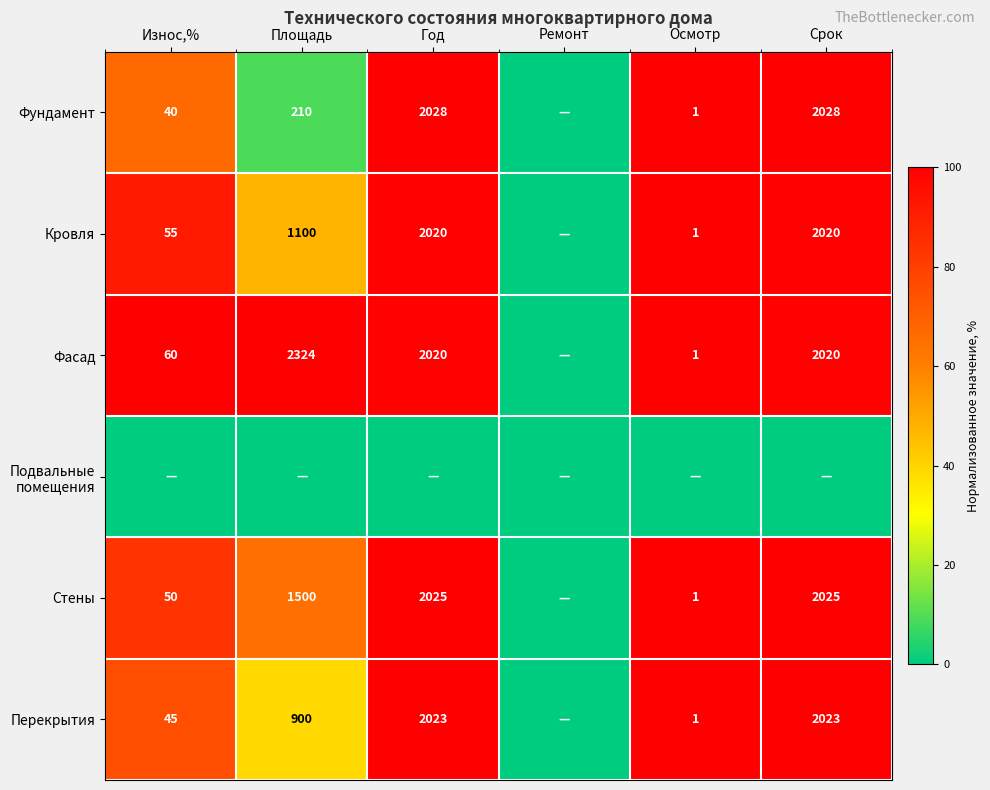

What is the spread (max minus min) of values at Осмотр?

100.0